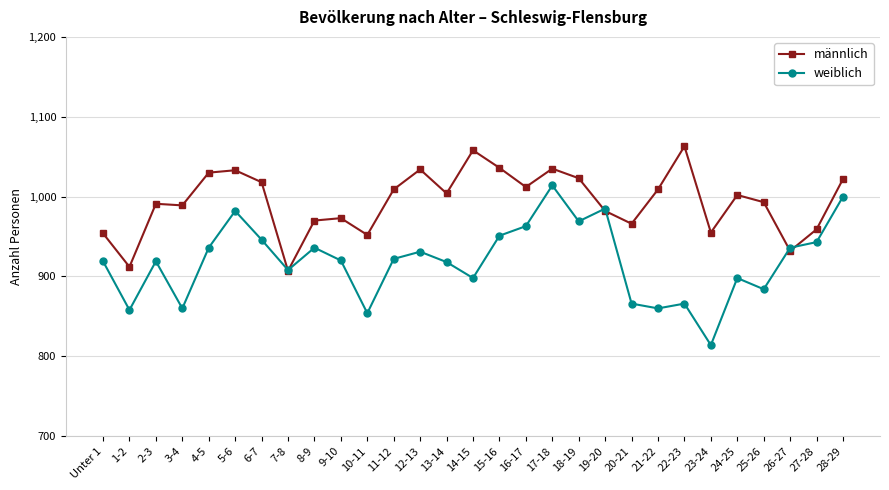

What is the highest value of the männlich series?

1063